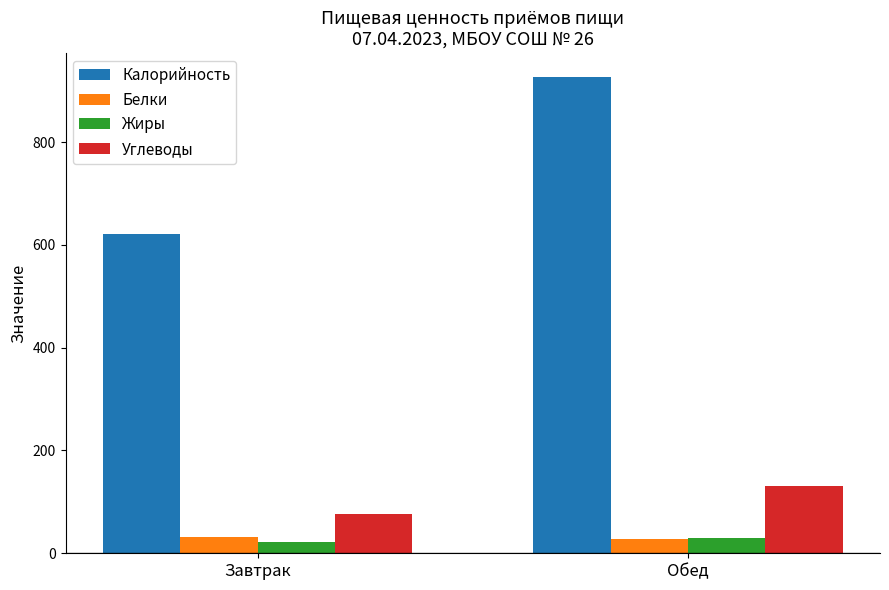

What is the label of the 2nd bar from the left?

Обед